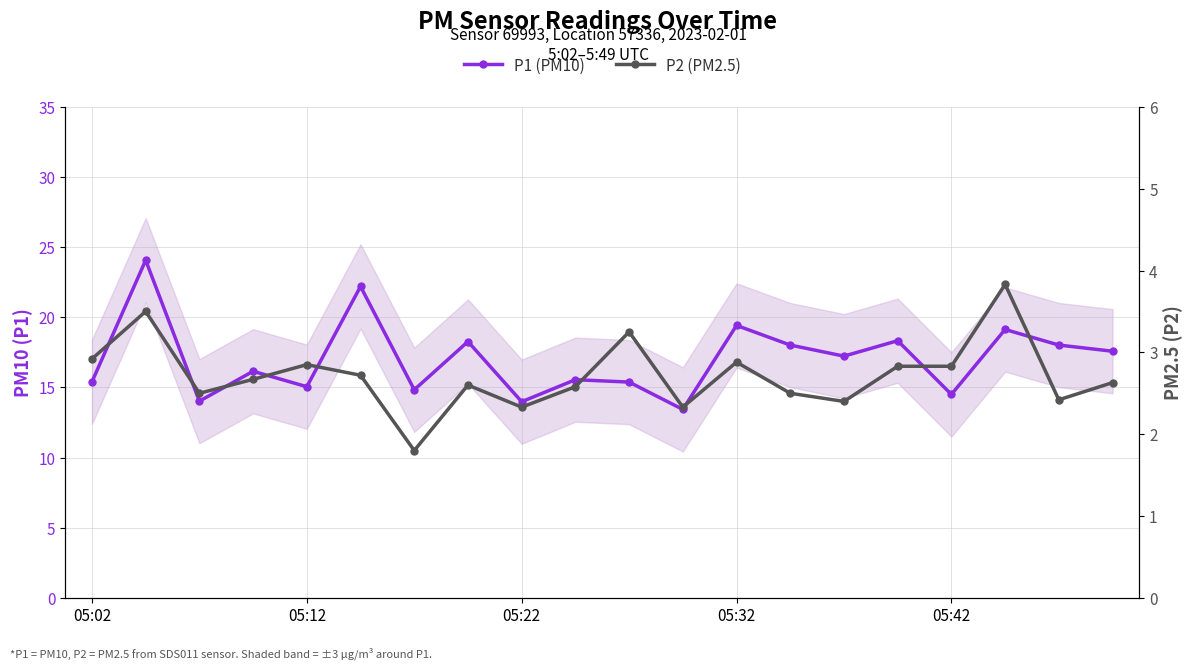

Rank the series by their maximum value, from highest to lowest.

P1 (PM10), P2 (PM2.5)